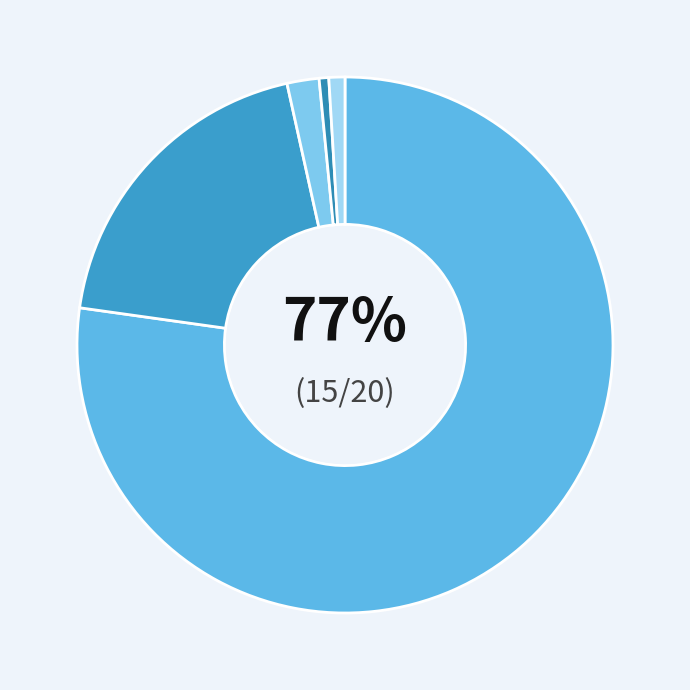

Which slice is the largest?

Ouvrier spécialisé (H)